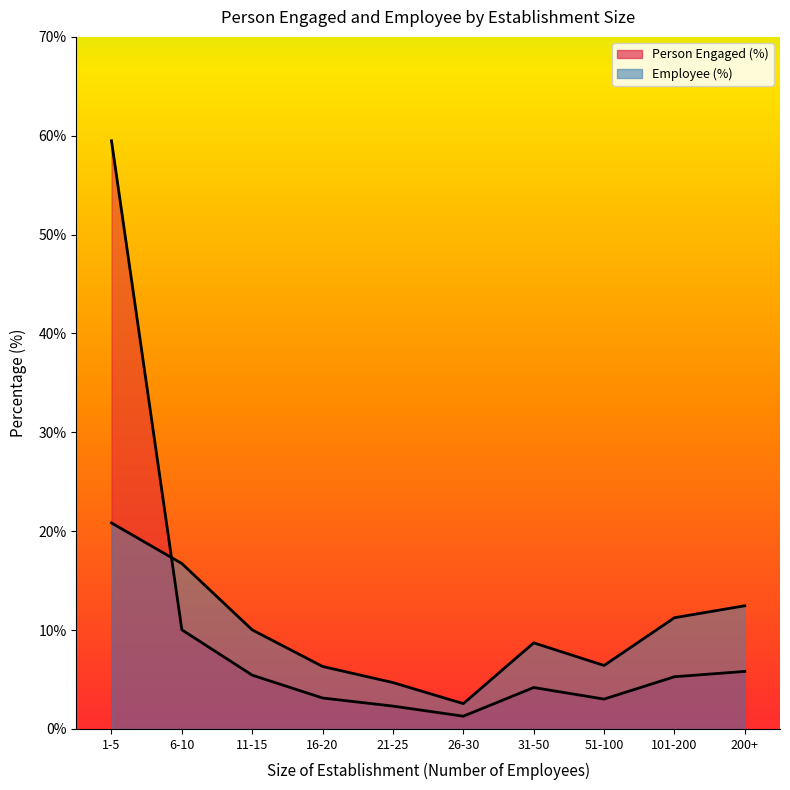

What position from the left is 16-20?

4